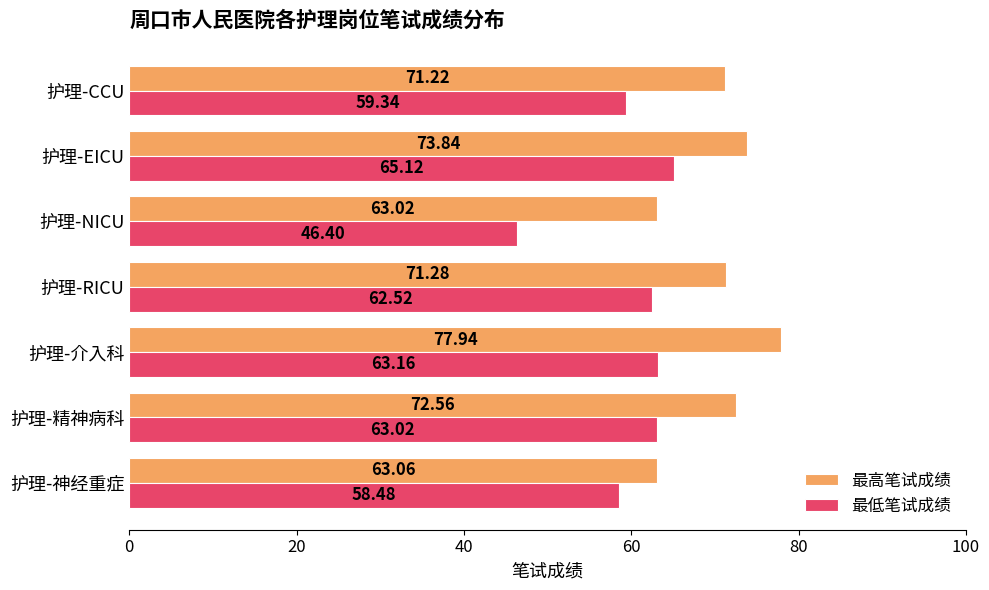

At which label does 最高笔试成绩 reach its peak?

护理-介入科